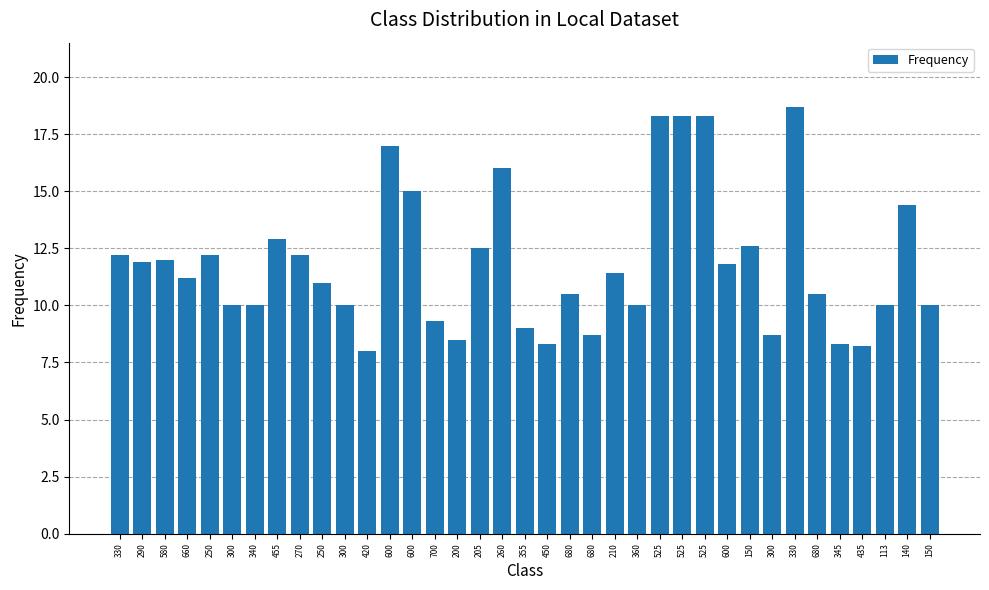

Does the chart contain stacked bars?

No